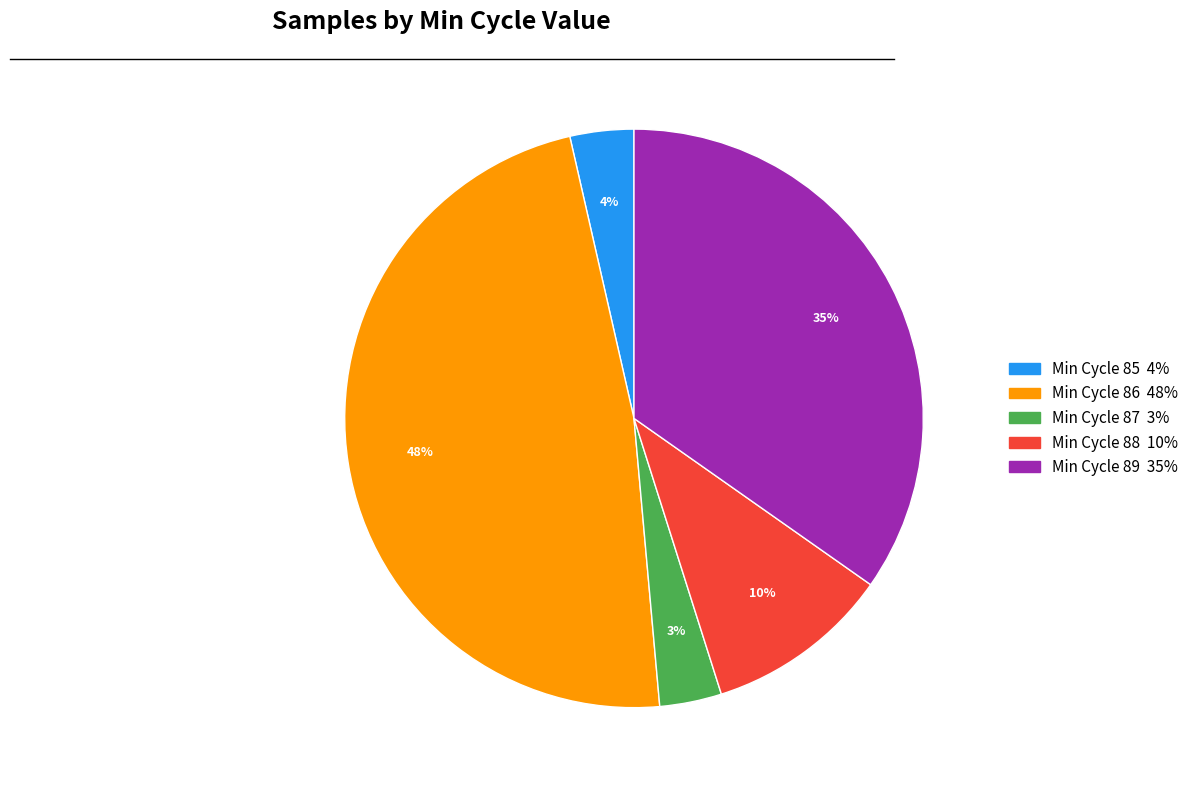

Is there a majority slice in this chart?

No